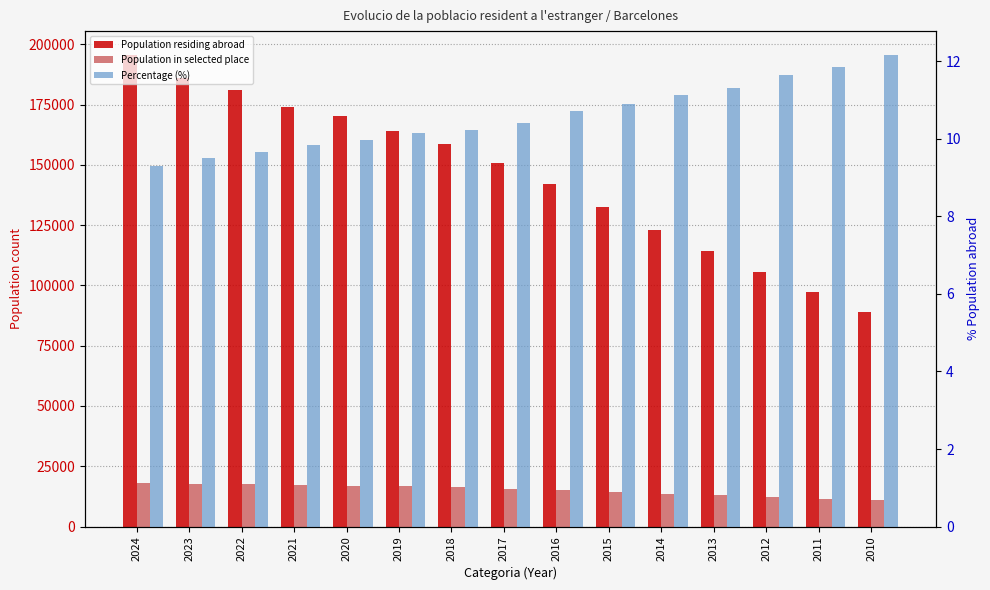

Reading left to right, what are all the values shown in this chart?

Population residing abroad: 195653.0	185848.0	181038.0	173853.0	170352.0	164119.0	158715.0	150790.0	141976.0	132594.0	123046.0	114406.0	105652.0	97358.0	88975.0
Population in selected place: 18186.0	17660.0	17493.0	17132.0	16997.0	16658.0	16237.0	15718.0	15202.0	14471.0	13688.0	12936.0	12299.0	11547.0	10832.0
Percentage (%): 9.3	9.5	9.7	9.8	10.0	10.2	10.2	10.4	10.7	10.9	11.1	11.3	11.6	11.9	12.2